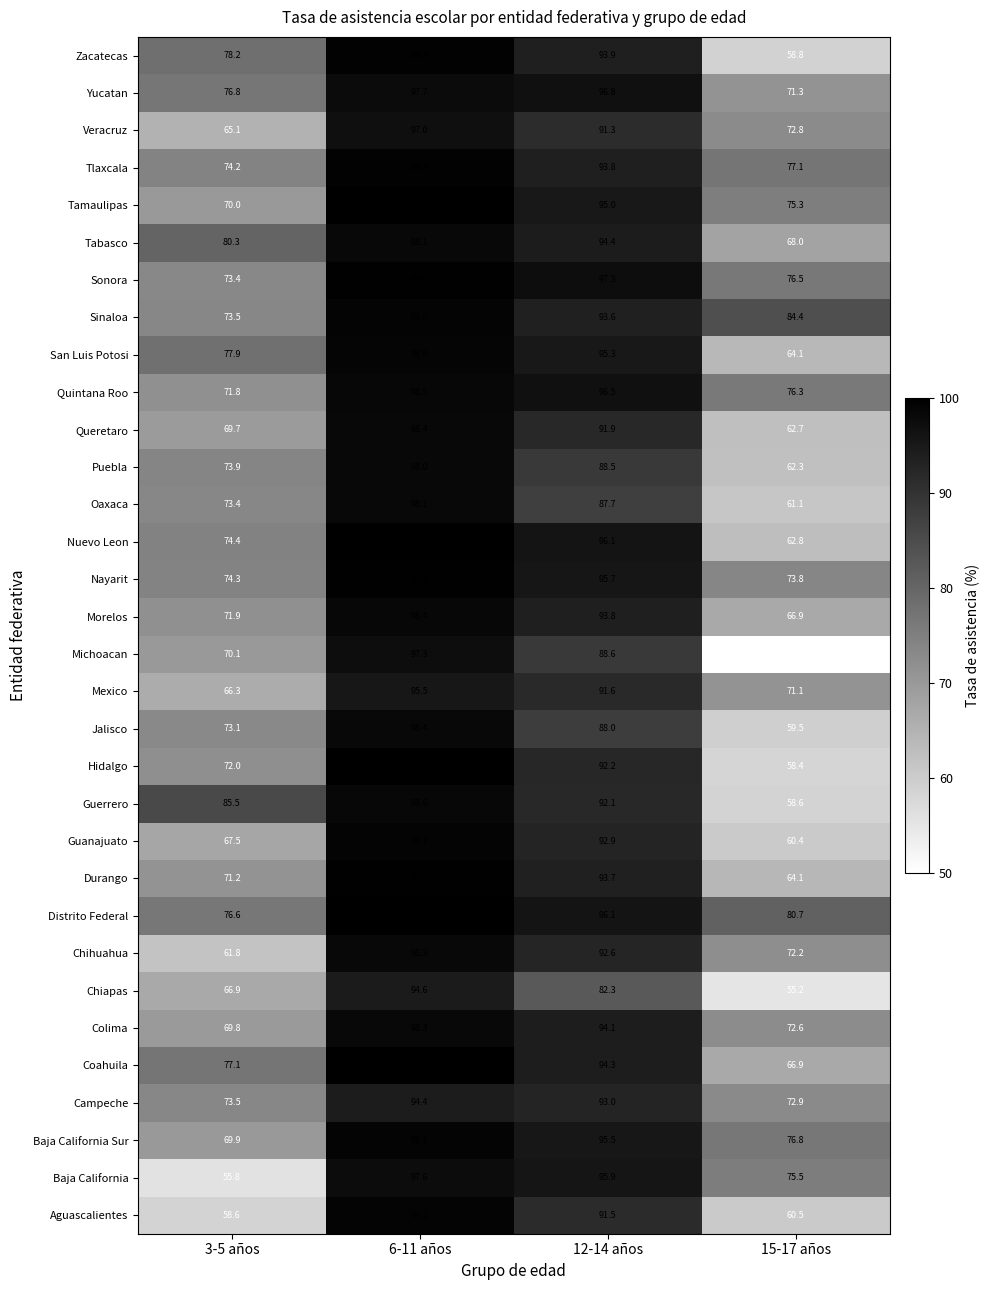

At which label does Nayarit first exceed 95?

6-11 años